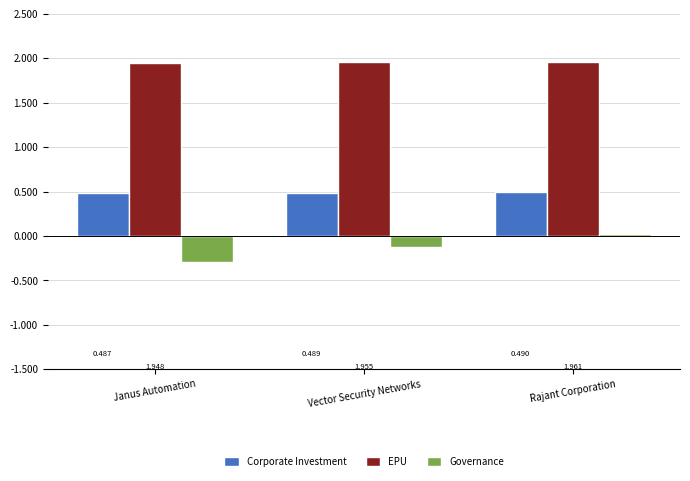

How many values in Governance are below zero?

2